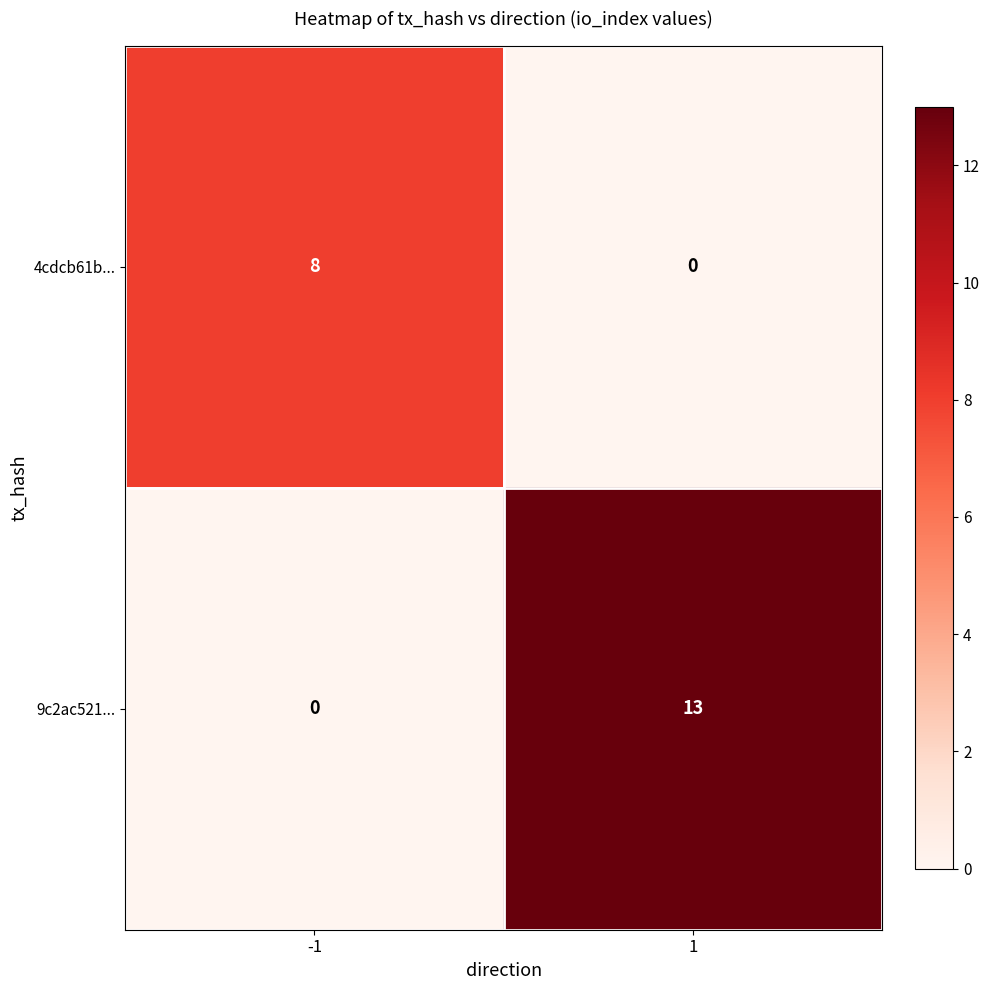

Reading left to right, extract all data points from this chart.

4cdcb61b...: -1=8	1=0
9c2ac521...: -1=0	1=13